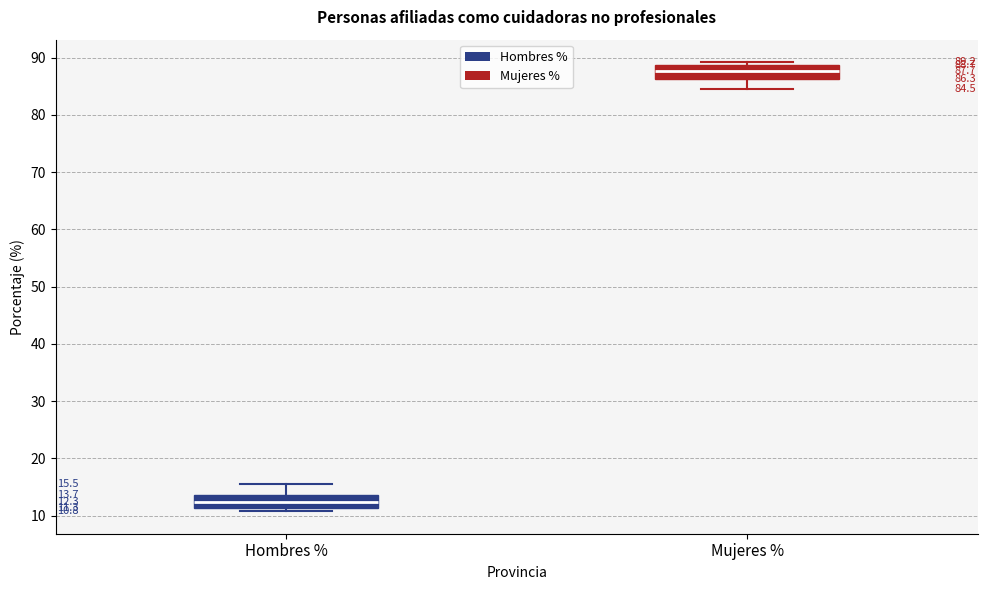

Which box has the lowest median line?

Hombres %